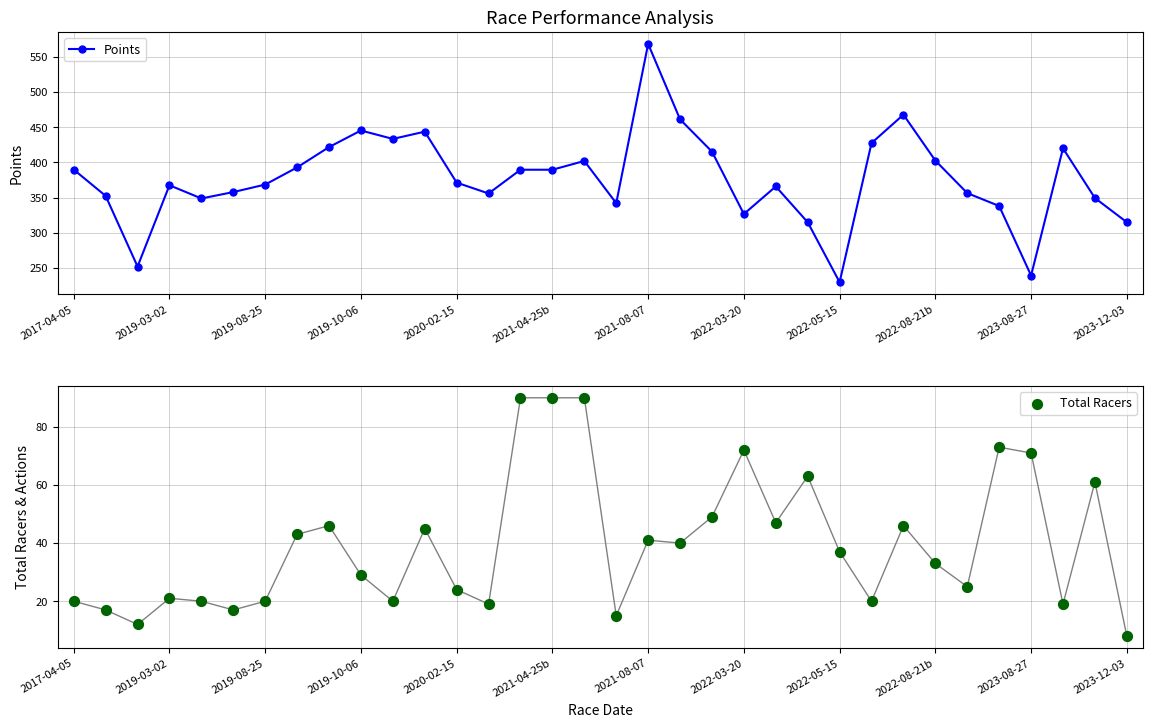

True or false: Points has a value of 248.2 at 2019-08-25.

False